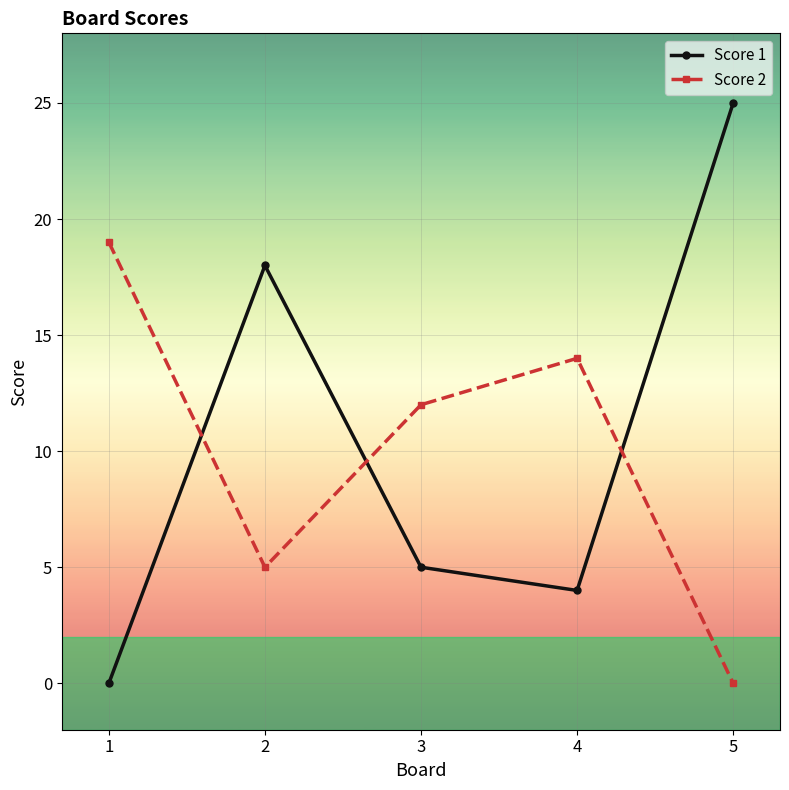

The value of Score 2 at 5 is 7. True or false?

False